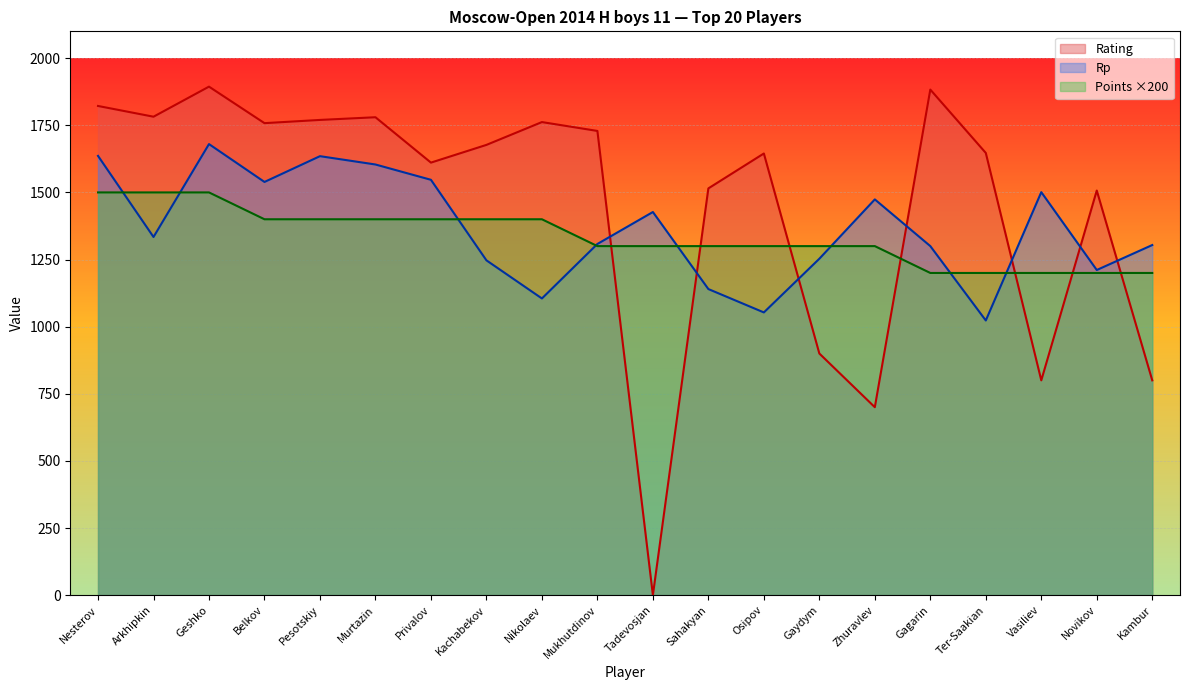

Reading left to right, extract all data points from this chart.

Rating: Nesterov=1822	Arkhipkin=1782	Geshko=1894	Belkov=1758	Pesotskiy=1770	Murtazin=1780	Privalov=1611	Kachabekov=1677	Nikolaev=1762	Mukhutdinov=1729	Tadevosjan=0	Sahakyan=1515	Osipov=1645	Gaydym=900	Zhuravlev=700	Gagarin=1883	Ter-Saakian=1647	Vasiliev=800	Novikov=1507	Kambur=800
Rp: Nesterov=1636	Arkhipkin=1334	Geshko=1680	Belkov=1539	Pesotskiy=1635	Murtazin=1604	Privalov=1547	Kachabekov=1247	Nikolaev=1105	Mukhutdinov=1308	Tadevosjan=1427	Sahakyan=1140	Osipov=1053	Gaydym=1253	Zhuravlev=1474	Gagarin=1300	Ter-Saakian=1023	Vasiliev=1501	Novikov=1211	Kambur=1304
Points: Nesterov=1500	Arkhipkin=1500	Geshko=1500	Belkov=1400	Pesotskiy=1400	Murtazin=1400	Privalov=1400	Kachabekov=1400	Nikolaev=1400	Mukhutdinov=1300	Tadevosjan=1300	Sahakyan=1300	Osipov=1300	Gaydym=1300	Zhuravlev=1300	Gagarin=1200	Ter-Saakian=1200	Vasiliev=1200	Novikov=1200	Kambur=1200